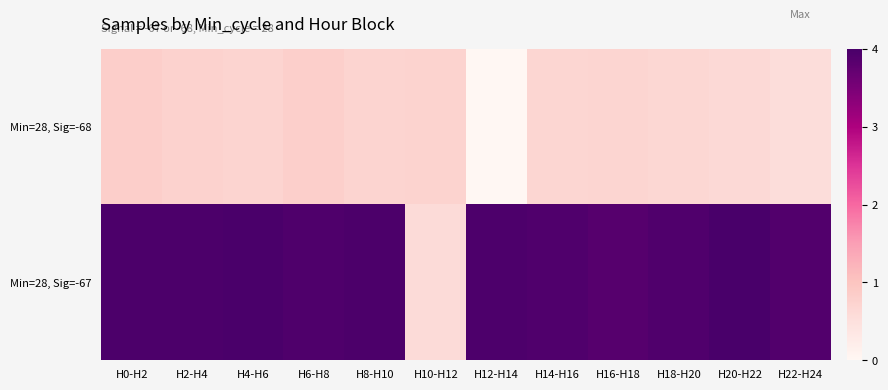

At which category is the sum across all series the highest?

H0-H2